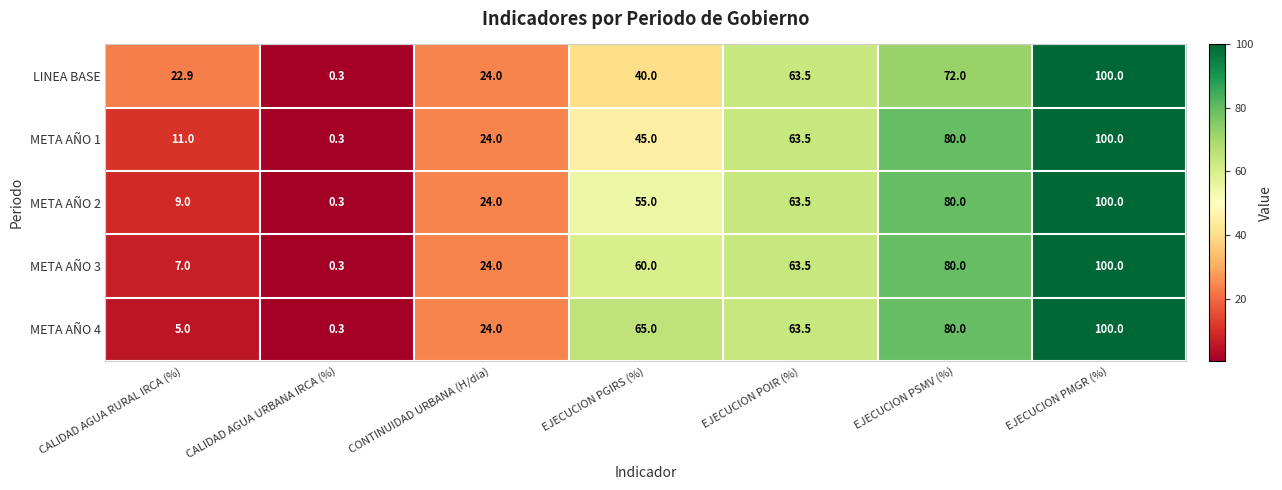

What is the spread (max minus min) of values at EJECUCION PSMV (%)?

8.0